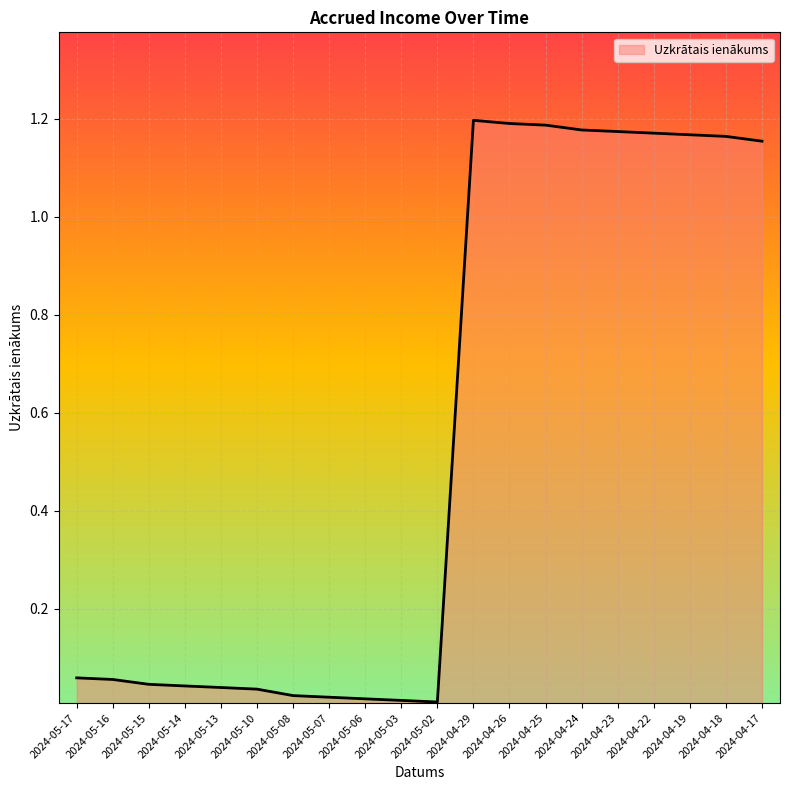

Is it true that the value at 2024-04-22 is 2.0?

False